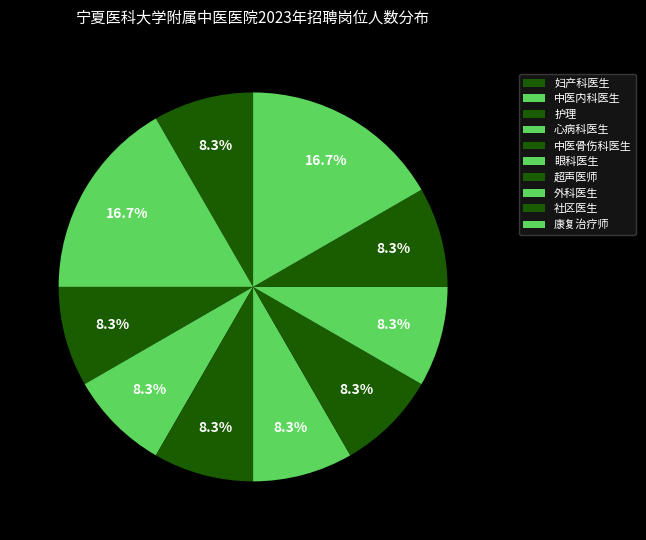

To the nearest percent, what is the average slice percentage?

10%